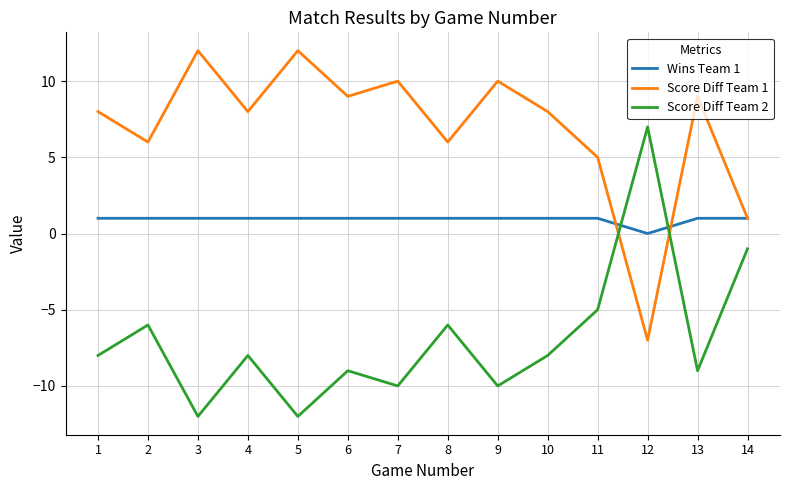

Where is Score Diff Team 2 nearest to the value -2?

14